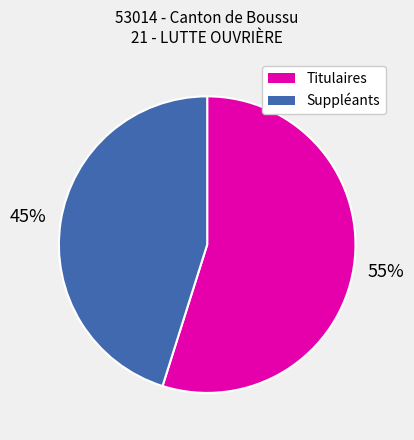

Rank the categories by value from lowest to highest.

Suppléants, Titulaires